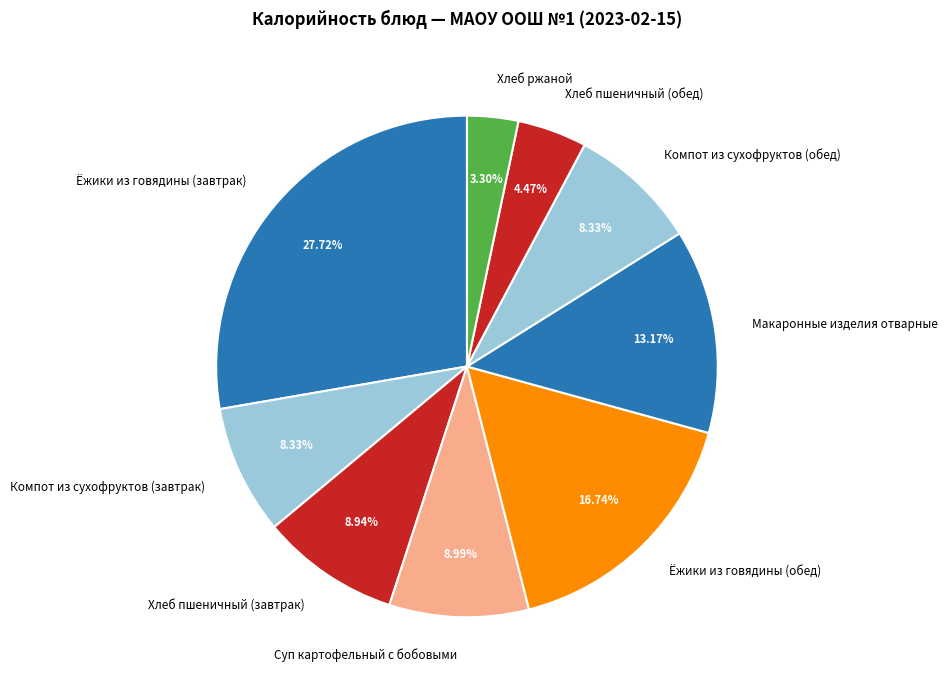

To the nearest percent, what is the difference between the largest and smallest slice percentages?

24%